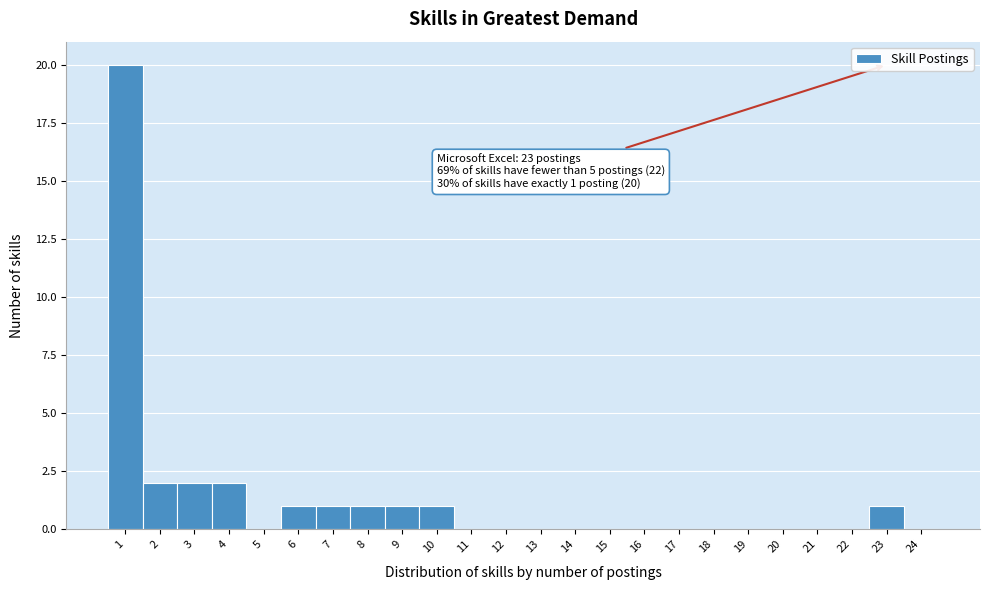

Over which range of the x-axis is the bar tallest?

0.5 to 1.5